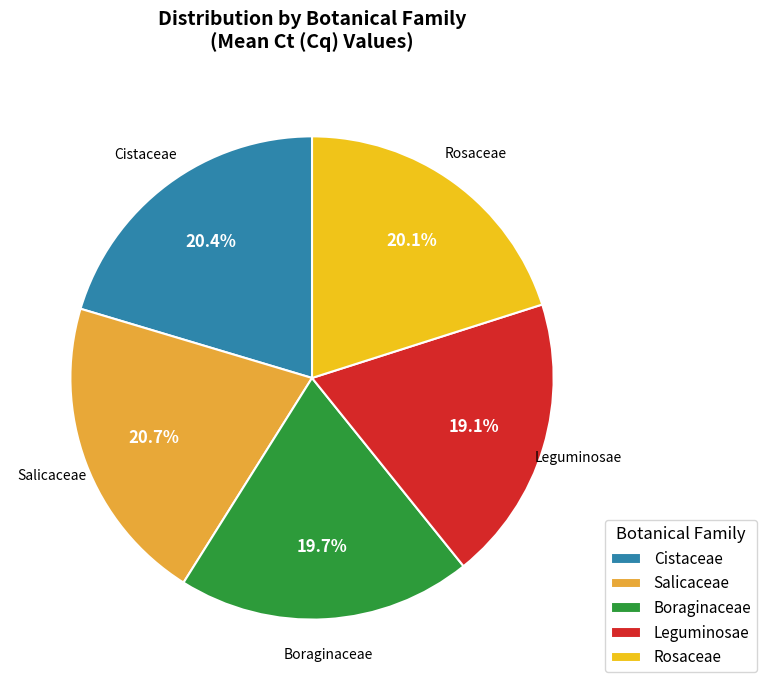

Count the number of slices in the pie.

5